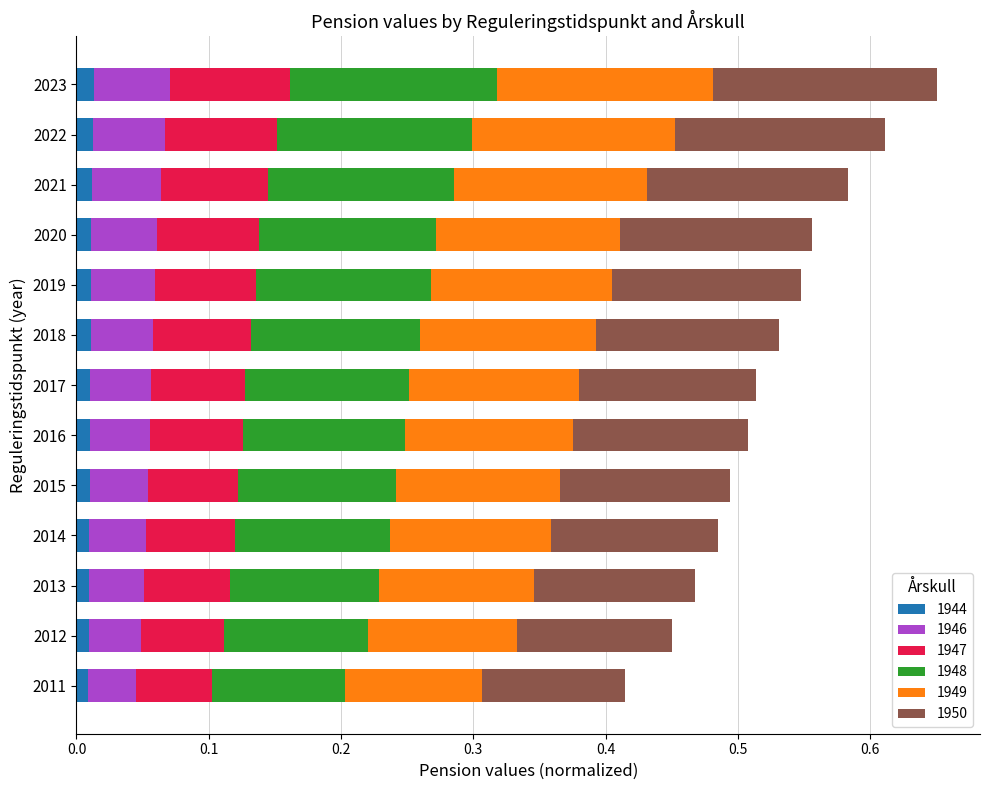

Reading left to right, extract all data points from this chart.

1944: 0.0	0.0	0.0	0.0	0.0	0.0	0.0	0.0	0.0	0.0	0.0	0.0	0.0
1946: 0.0	0.0	0.0	0.0	0.0	0.0	0.0	0.0	0.0	0.0	0.1	0.1	0.1
1947: 0.1	0.1	0.1	0.1	0.1	0.1	0.1	0.1	0.1	0.1	0.1	0.1	0.1
1948: 0.1	0.1	0.1	0.1	0.1	0.1	0.1	0.1	0.1	0.1	0.1	0.1	0.2
1949: 0.1	0.1	0.1	0.1	0.1	0.1	0.1	0.1	0.1	0.1	0.1	0.2	0.2
1950: 0.1	0.1	0.1	0.1	0.1	0.1	0.1	0.1	0.1	0.1	0.2	0.2	0.2